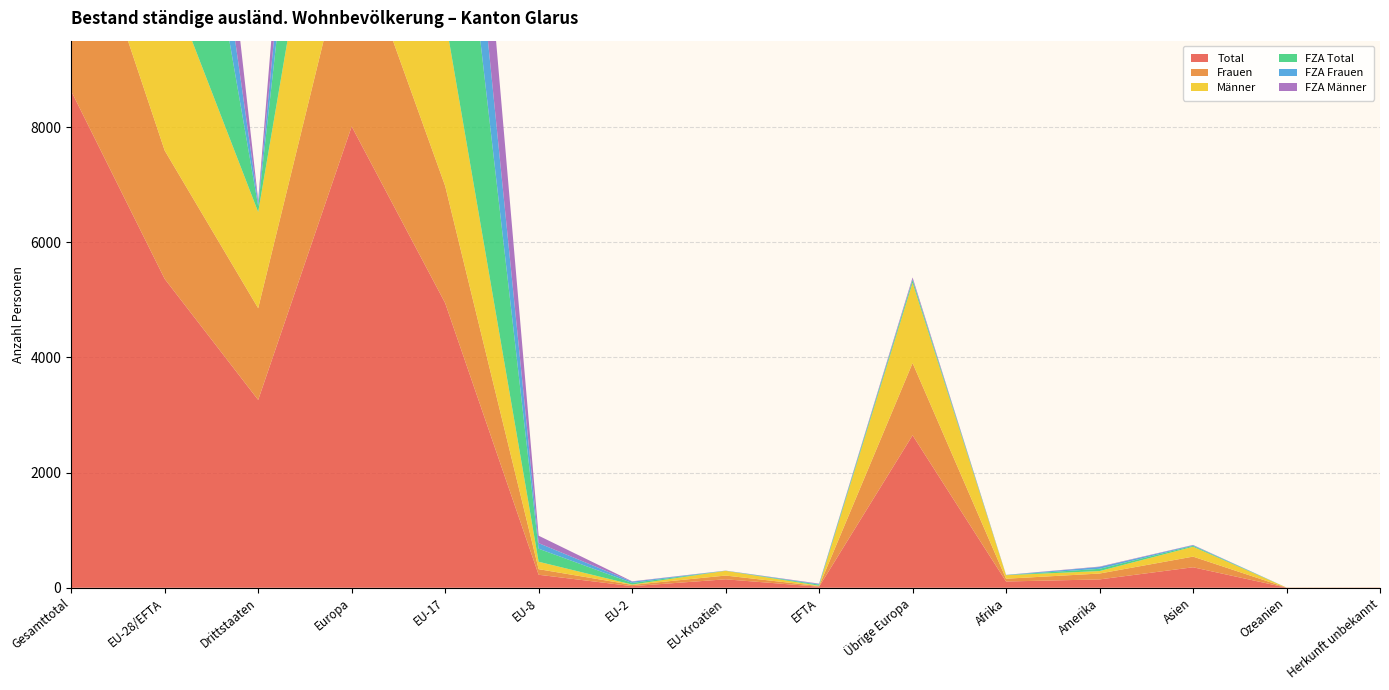

Reading left to right, list all the values displayed in this chart.

Total: Gesamttotal=8625	EU-28/EFTA=5363	Drittstaaten=3262	Europa=8011	EU-17=4944	EU-8=226	EU-2=28	EU-Kroatien=147	EFTA=18	Übrige Europa=2648	Afrika=109	Amerika=145	Asien=356	Ozeanien=2	Herkunft unbekannt=2
Frauen: Gesamttotal=3821	EU-28/EFTA=2229	Drittstaaten=1592	Europa=3483	EU-17=2034	EU-8=97	EU-2=22	EU-Kroatien=65	EFTA=11	Übrige Europa=1254	Afrika=48	Amerika=102	Asien=185	Ozeanien=1	Herkunft unbekannt=2
Männer: Gesamttotal=4804	EU-28/EFTA=3134	Drittstaaten=1670	Europa=4528	EU-17=2910	EU-8=129	EU-2=6	EU-Kroatien=82	EFTA=7	Übrige Europa=1394	Afrika=61	Amerika=43	Asien=171	Ozeanien=1	Herkunft unbekannt=0
FZA Total: Gesamttotal=5322	EU-28/EFTA=5218	Drittstaaten=104	Europa=5264	EU-17=4944	EU-8=226	EU-2=28	EU-Kroatien=2	EFTA=18	Übrige Europa=46	Afrika=3	Amerika=39	Asien=16	Ozeanien=0	Herkunft unbekannt=0
FZA Frauen: Gesamttotal=2226	EU-28/EFTA=2164	Drittstaaten=62	Europa=2182	EU-17=2034	EU-8=97	EU-2=22	EU-Kroatien=0	EFTA=11	Übrige Europa=18	Afrika=1	Amerika=32	Asien=11	Ozeanien=0	Herkunft unbekannt=0
FZA Männer: Gesamttotal=3096	EU-28/EFTA=3054	Drittstaaten=42	Europa=3082	EU-17=2910	EU-8=129	EU-2=6	EU-Kroatien=2	EFTA=7	Übrige Europa=28	Afrika=2	Amerika=7	Asien=5	Ozeanien=0	Herkunft unbekannt=0